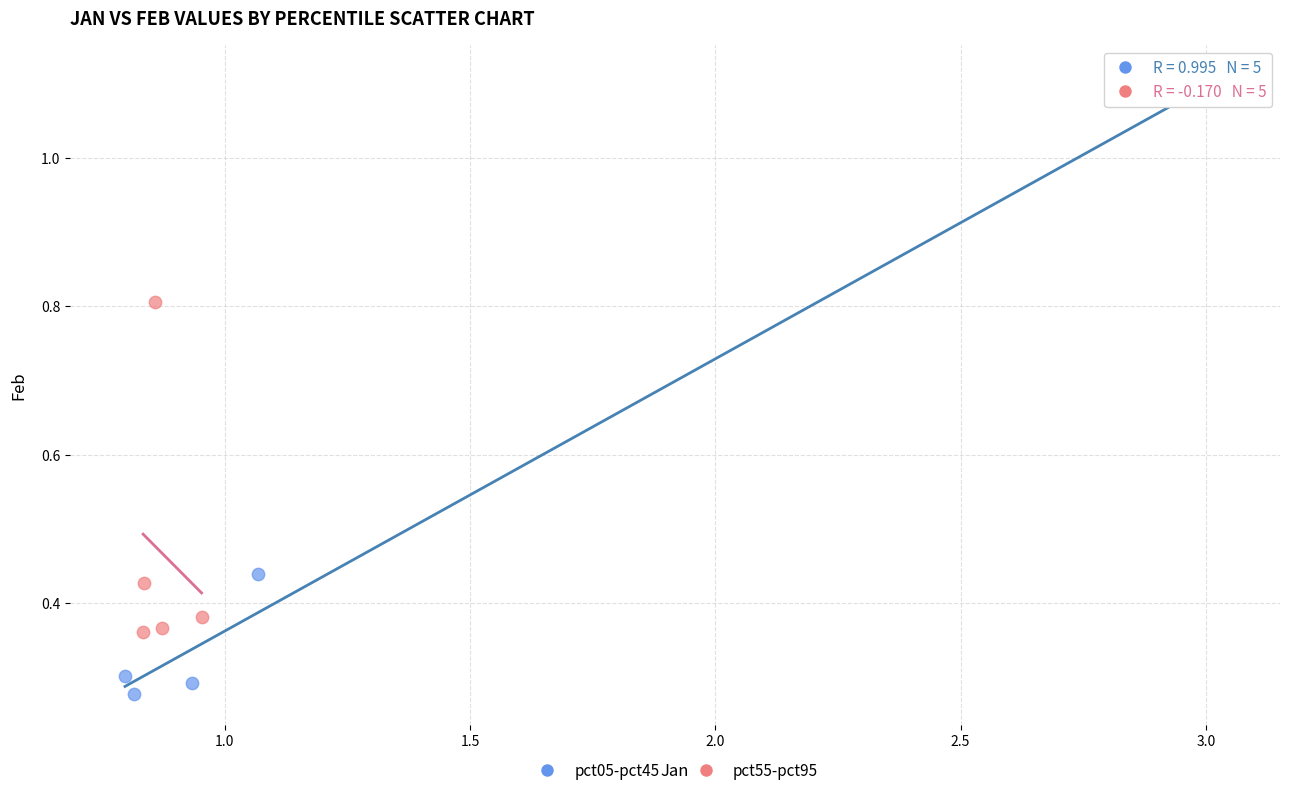

Which series reaches the maximum Y coordinate?

pct05-pct45